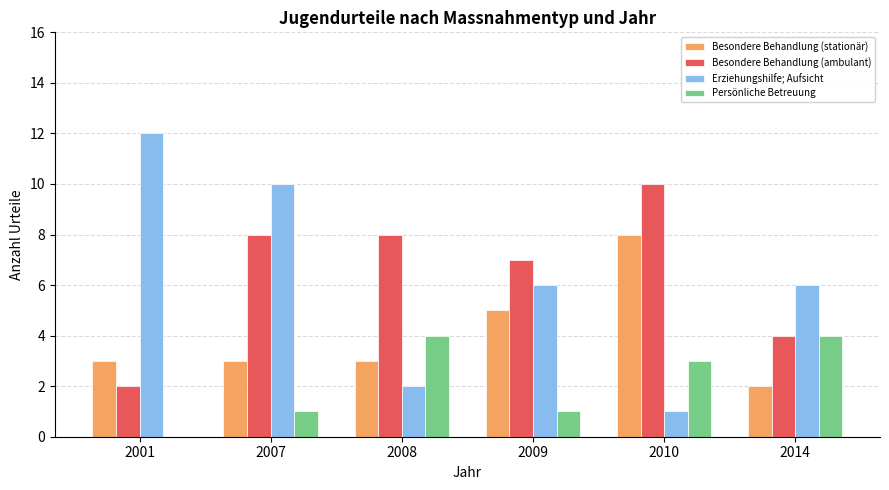

What is the sum of the Persönliche Betreuung values at 2007 and 2010?

4